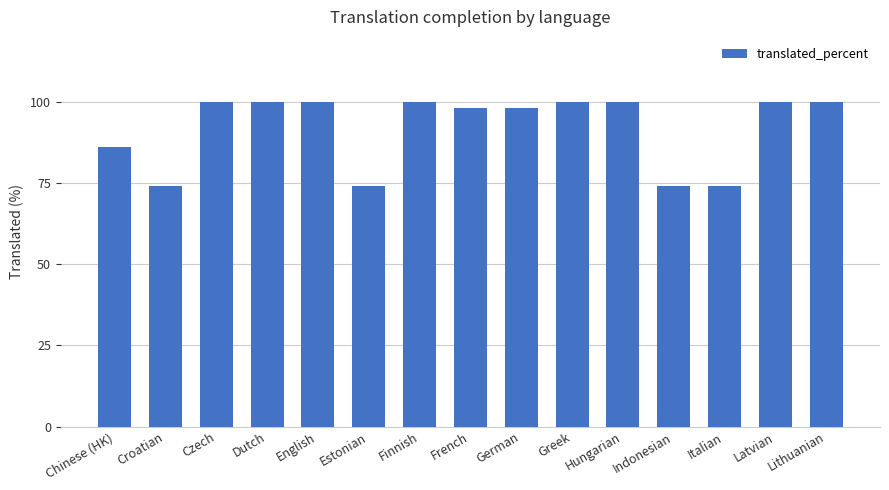

What is the difference between the maximum and minimum values?

26